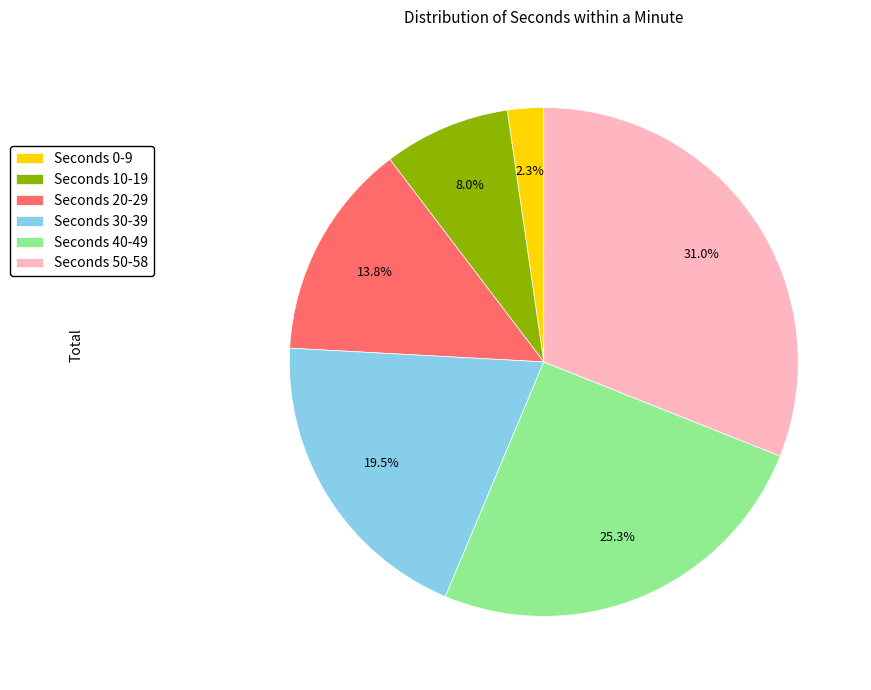

Is there a majority slice in this chart?

No